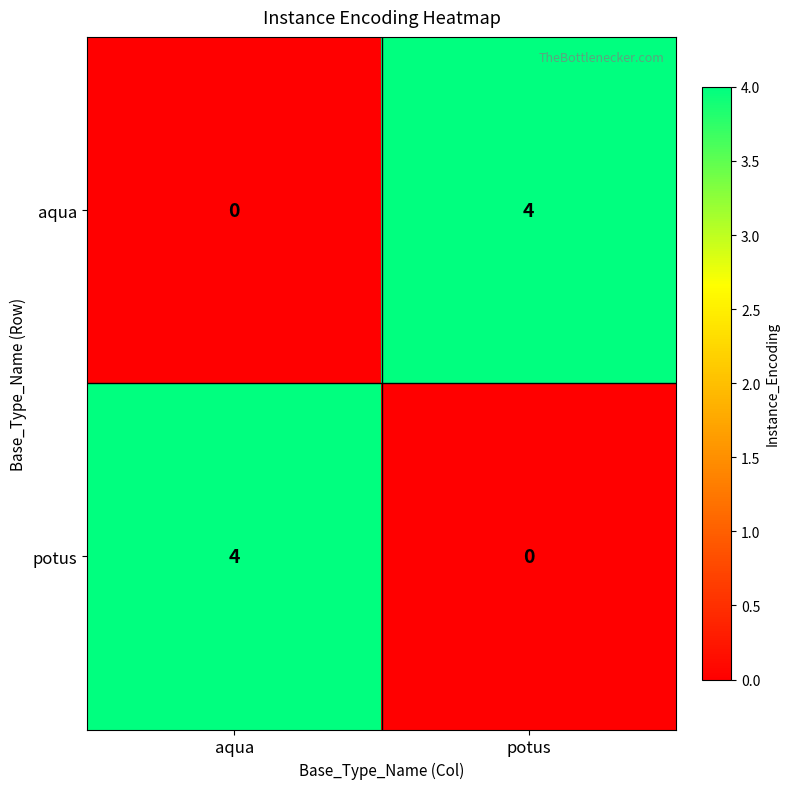

Reading left to right, extract all data points from this chart.

aqua: 0	4
potus: 4	0